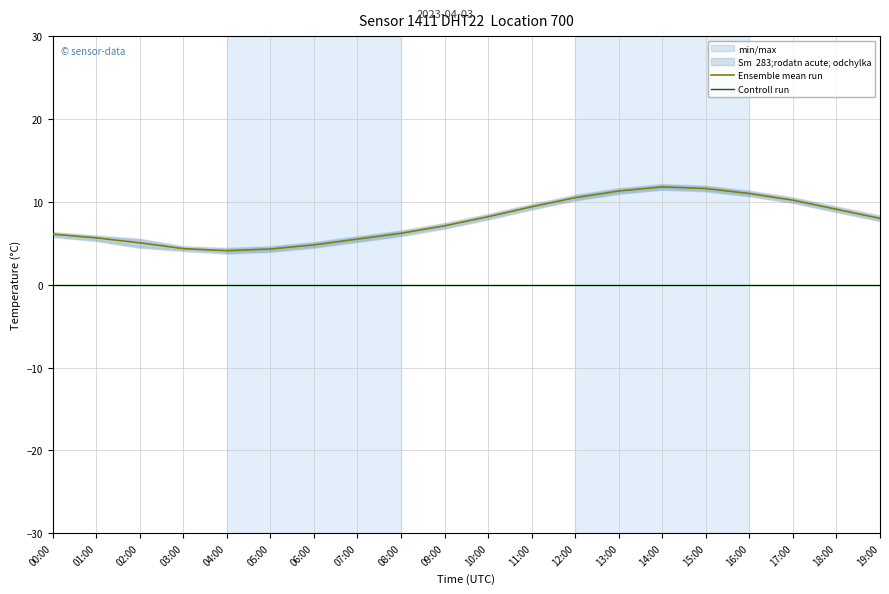

True or false: Ensemble mean run and Controll run intersect in this chart.

False